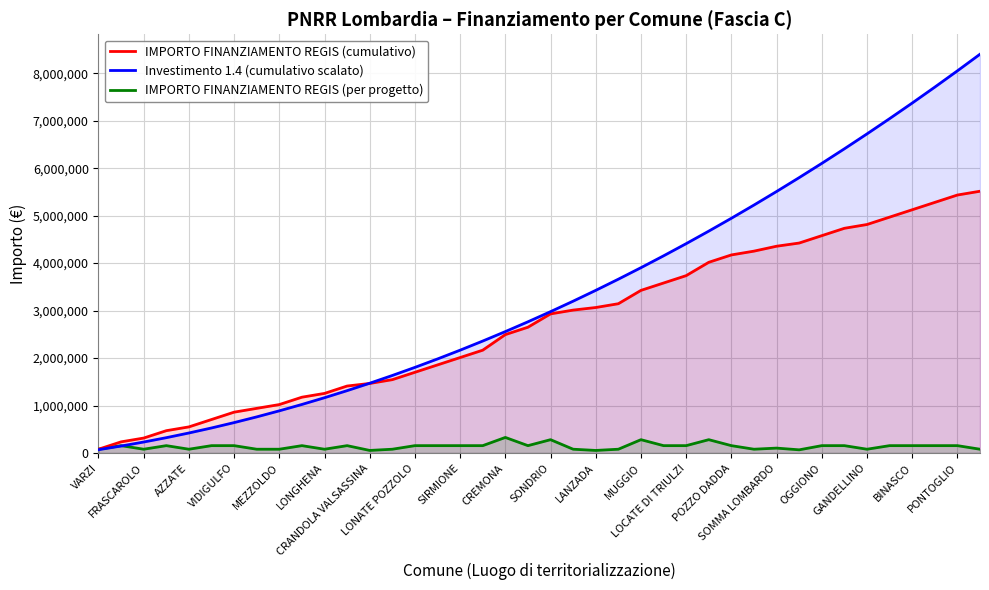

Which series has the largest range (max minus min)?

Investimento 1.4 (cumulativo scalato)